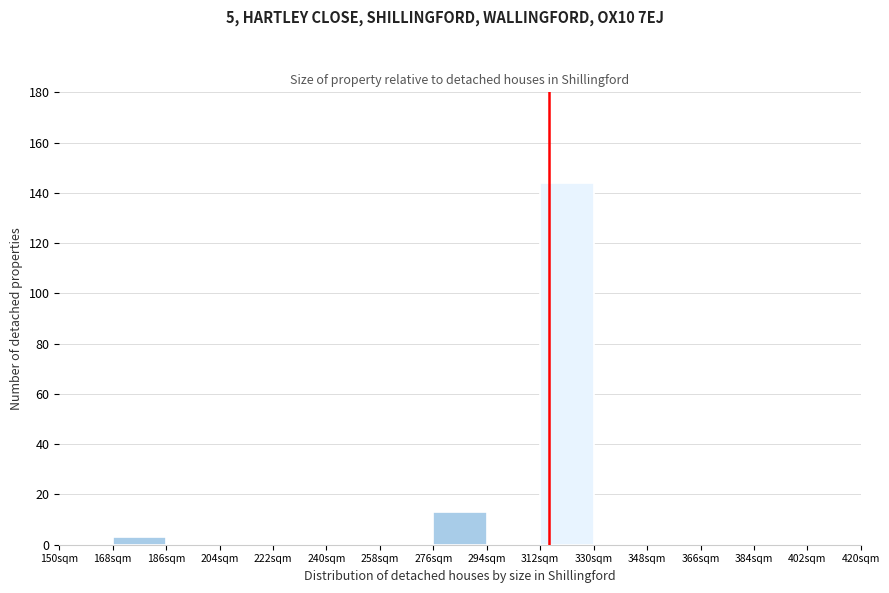

How tall is the bar that spans 312 to 330 on the x-axis? The values are not printed on the chart, so give them approximately, as read against the axis.

144